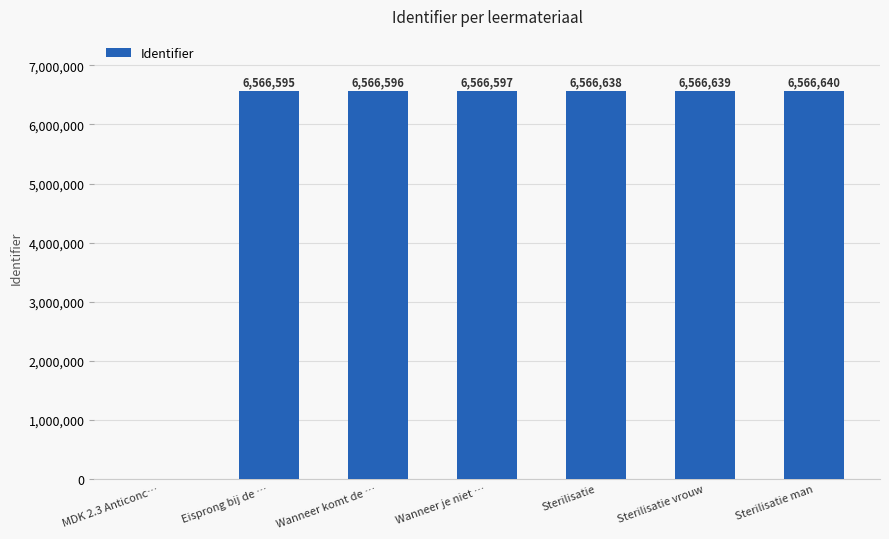

Read the value at Eisprong bij de …, to the nearest 50.

6566600